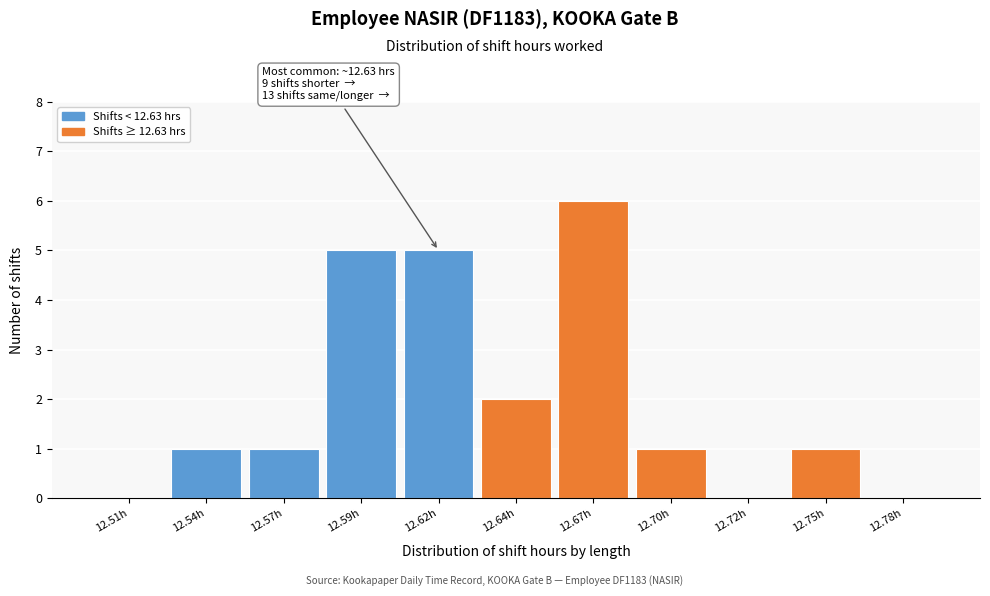

Reading left to right, extract all data points from this chart.

12.51h=0	12.54h=1	12.57h=1	12.59h=5	12.62h=5	12.64h=2	12.67h=6	12.70h=1	12.72h=0	12.75h=1	12.78h=0